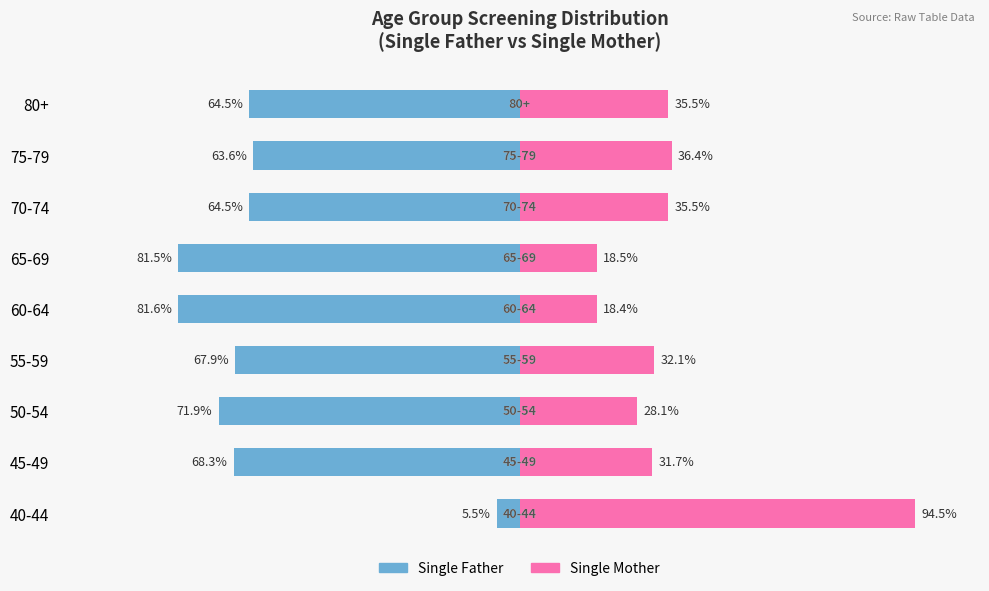

How many bars are there in each group?

2